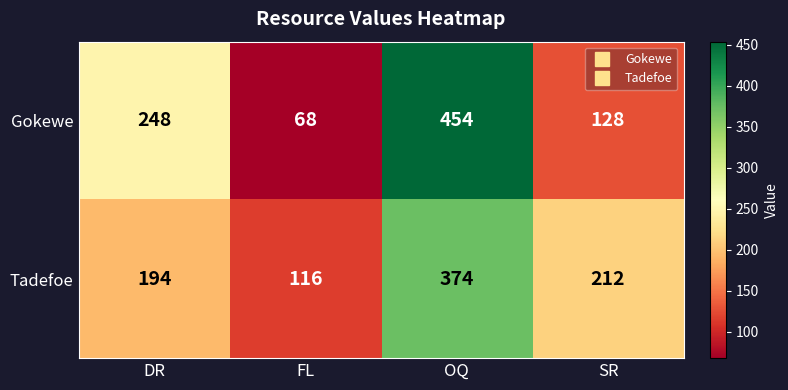

What is the difference between the second highest and minimum values in the Gokewe series?

180